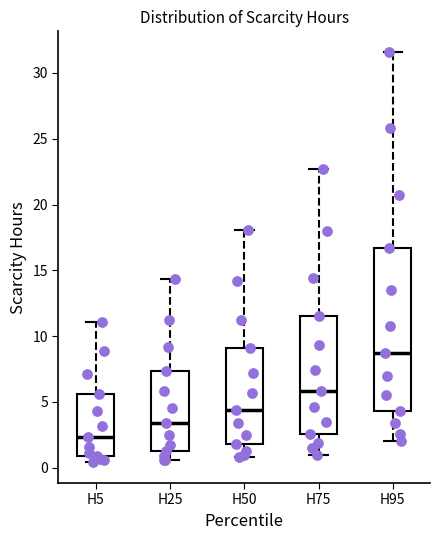

Where does the median line of the box for H95 sit on the y-axis? The values are not printed on the chart, so give them approximately, as read against the axis.

8.5